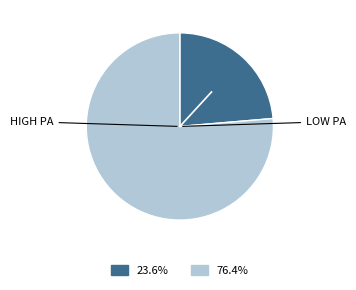

Is there a majority slice in this chart?

Yes